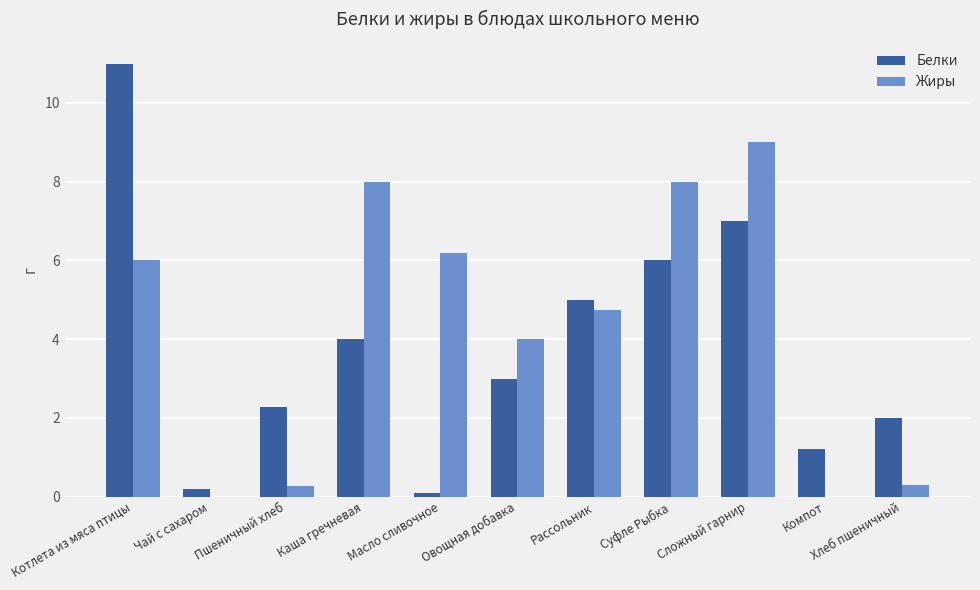

What is the approximate value of Белки at Рассольник?

5.0